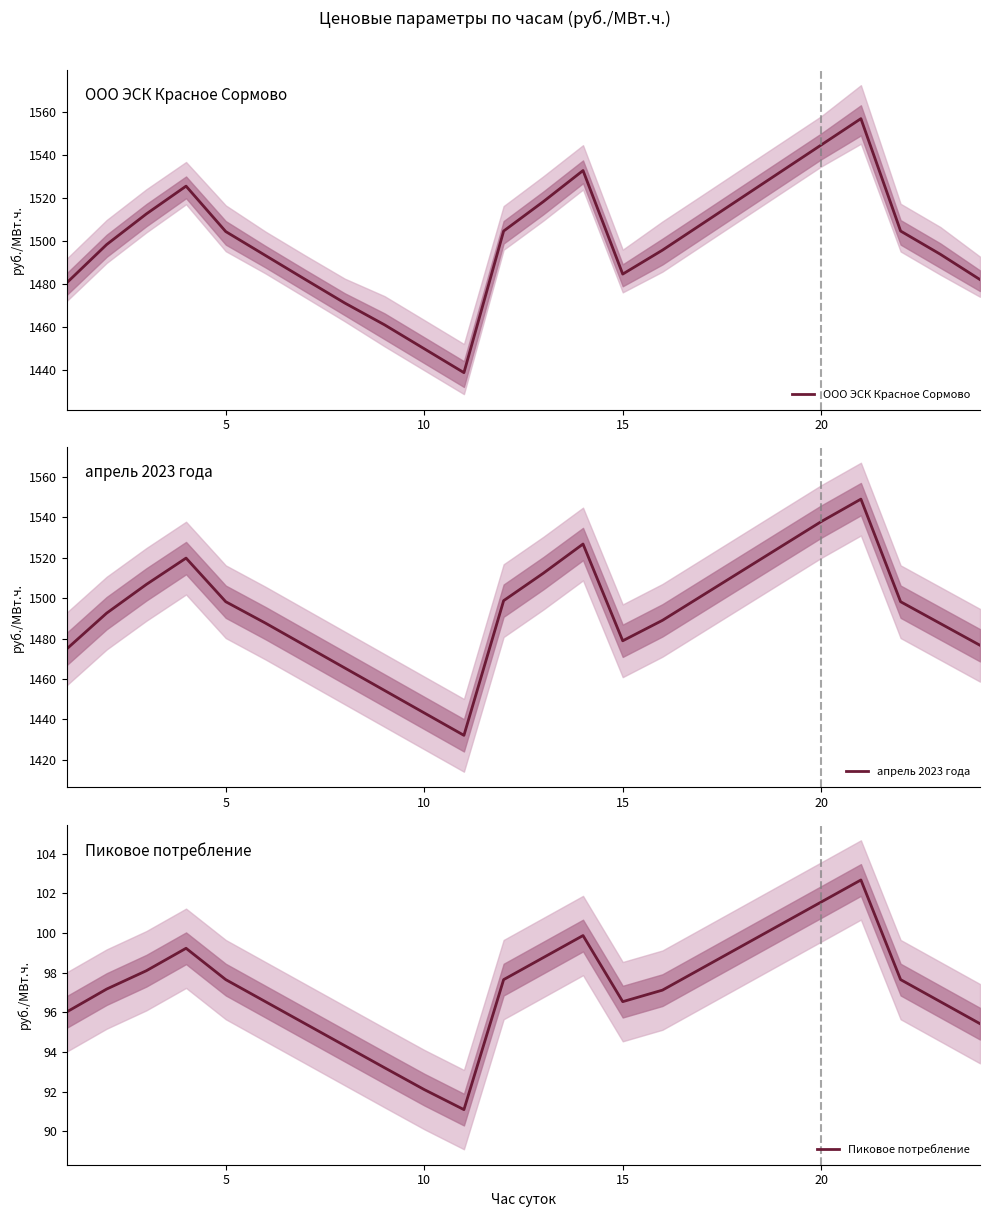

Reading right to left, list all the values displayed in this chart.

ООО ЭСК Красное Сормово: 1482.0	1493.8	1504.6	1556.8	1544.6	1532.3	1520.1	1507.9	1495.7	1484.6	1532.7	1518.2	1504.6	1438.8	1449.9	1461.0	1471.1	1482.1	1493.2	1504.3	1525.4	1512.5	1498.3	1480.6
апрель 2023 года: 1476.7	1487.5	1498.2	1549.0	1537.9	1525.7	1513.5	1501.2	1489.0	1478.9	1526.8	1512.3	1498.8	1432.1	1443.2	1454.3	1465.4	1476.5	1487.7	1498.2	1519.8	1506.8	1492.6	1475.0
Пиковое потребление: 95.4	96.5	97.7	102.7	101.6	100.5	99.3	98.2	97.1	96.5	99.9	98.8	97.7	91.1	92.1	93.2	94.3	95.4	96.5	97.7	99.2	98.1	97.2	96.0